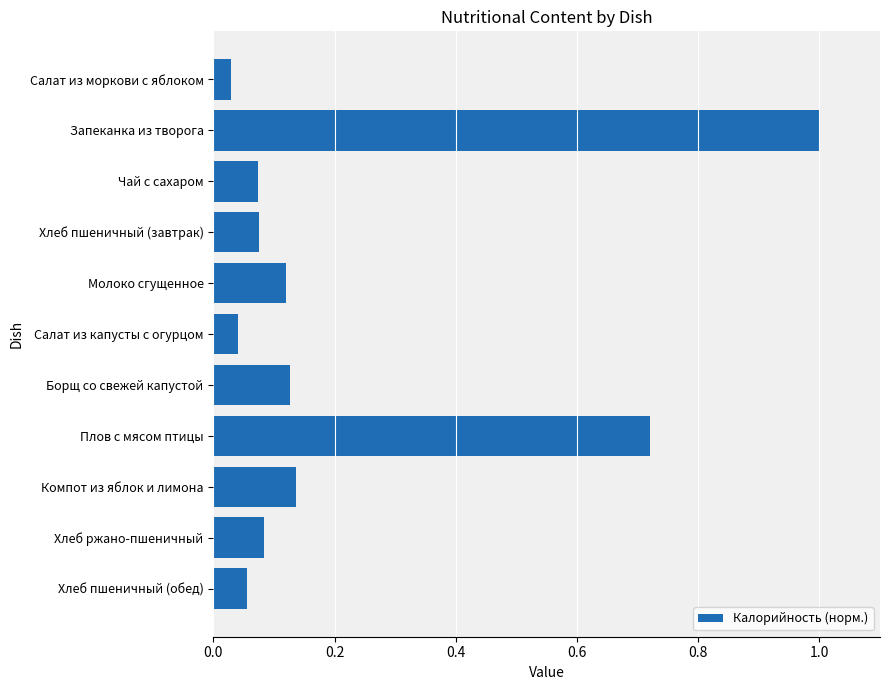

Count the number of categories in the chart.

11